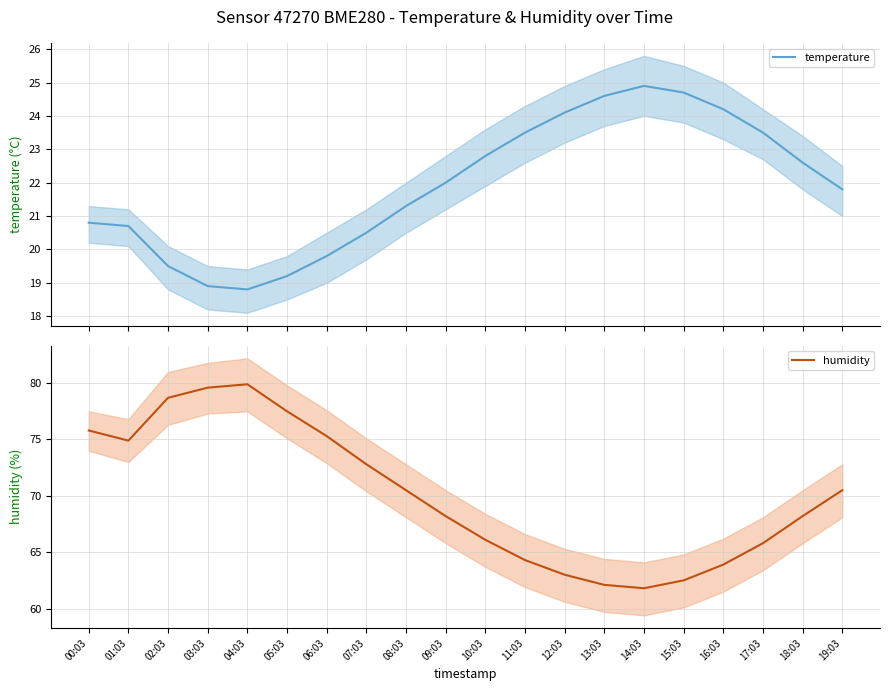

List the series in order of their overall mean, highest first.

humidity, temperature